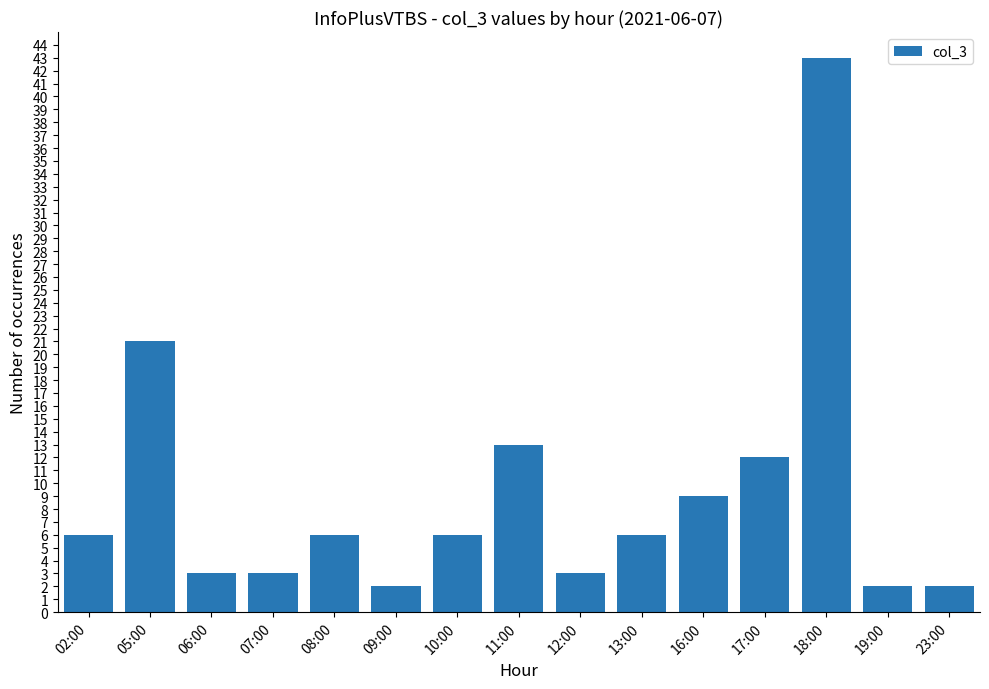

True or false: the data shows 4 at 10:00.

False